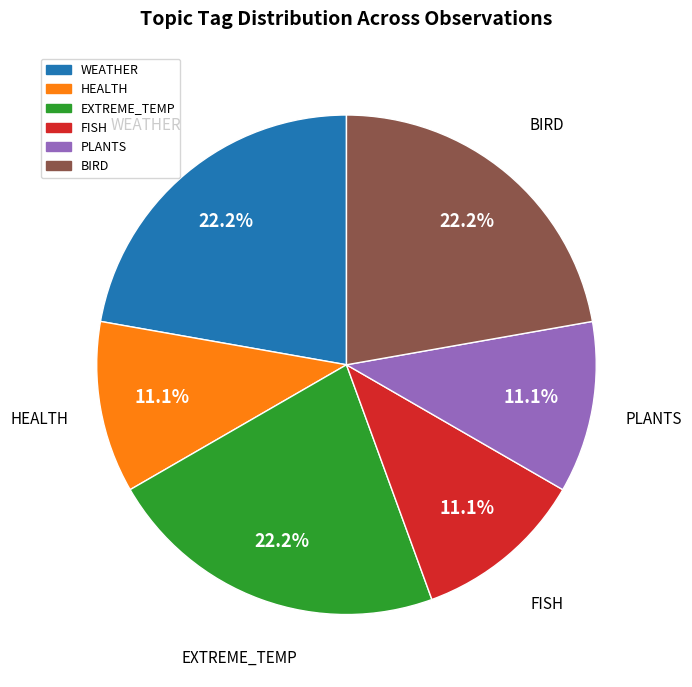

How many slices are in this pie chart?

6